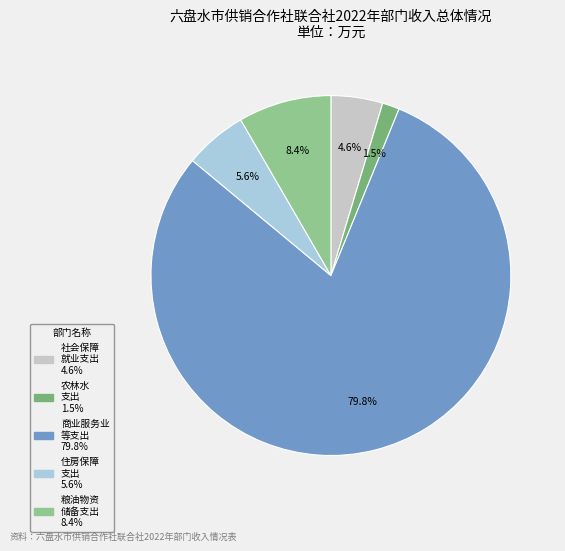

Rank the categories by value from highest to lowest.

商业服务业 等支出 79.8%, 粮油物资 储备支出 8.4%, 住房保障 支出 5.6%, 社会保障 就业支出 4.6%, 农林水 支出 1.5%